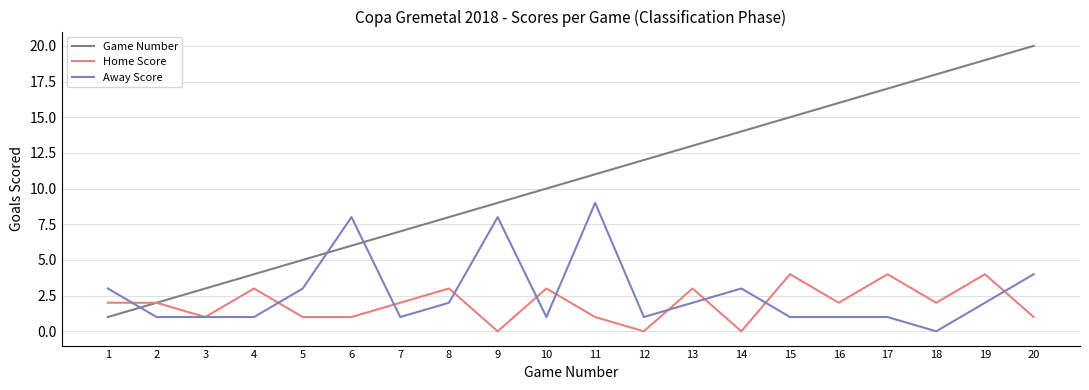

Does the chart have visible grid lines?

Yes